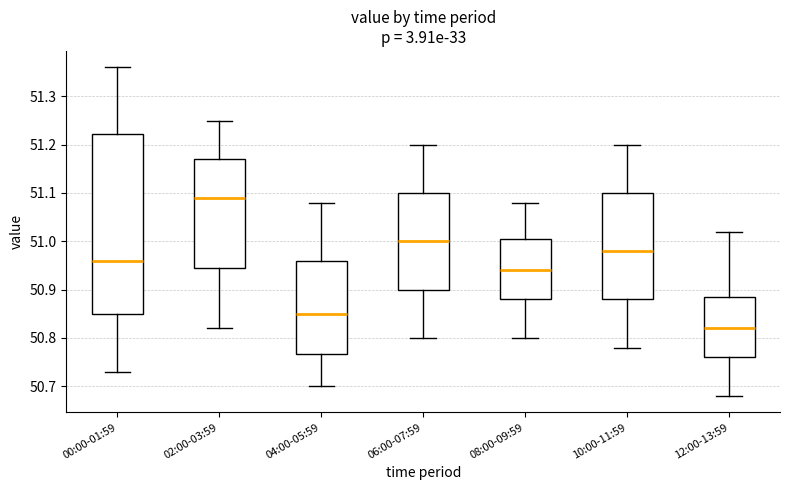

Reading left to right, read every box against the y-axis: the position of its median line, the range the box covers, and the ends of its whiskers. The values are not printed on the chart, so give them approximately, as read against the axis.

00:00-01:59: median 50.96, box 50.85 to 51.22, whiskers 50.73 to 51.36
02:00-03:59: median 51.09, box 50.95 to 51.17, whiskers 50.82 to 51.25
04:00-05:59: median 50.85, box 50.77 to 50.96, whiskers 50.70 to 51.08
06:00-07:59: median 51.00, box 50.90 to 51.10, whiskers 50.80 to 51.20
08:00-09:59: median 50.94, box 50.88 to 51.01, whiskers 50.80 to 51.08
10:00-11:59: median 50.98, box 50.88 to 51.10, whiskers 50.78 to 51.20
12:00-13:59: median 50.82, box 50.76 to 50.89, whiskers 50.68 to 51.02